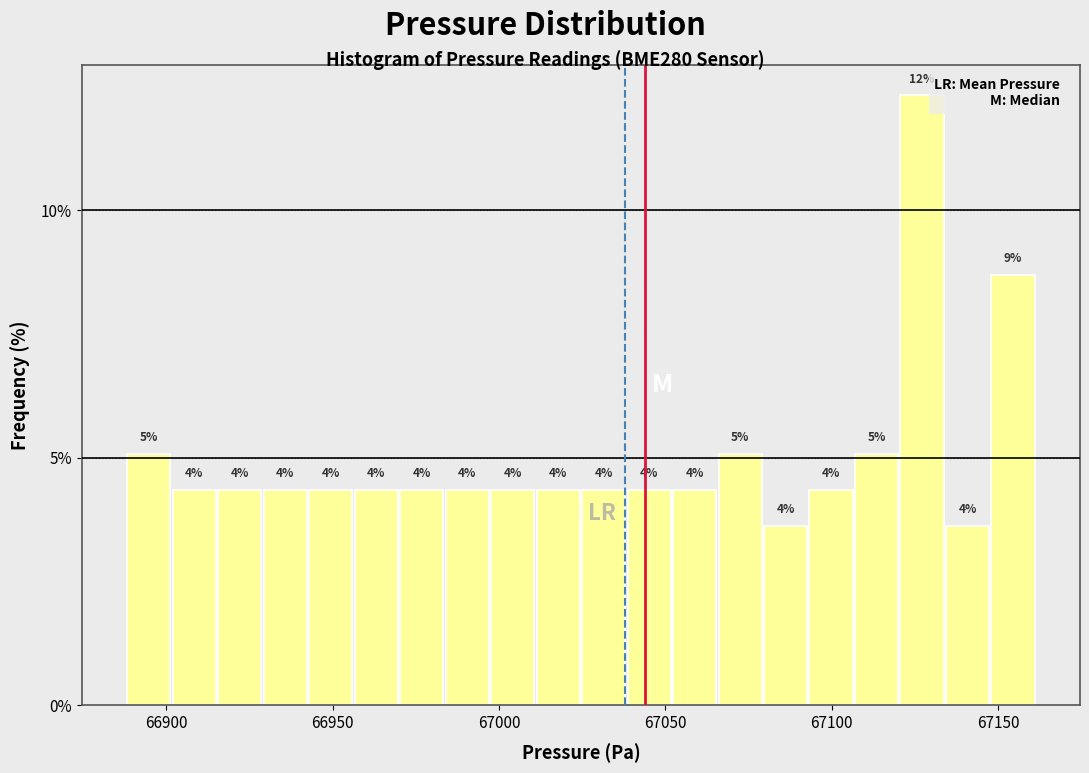

Around what value on the x-axis is the tallest bar? Give the approximate position of its centre, as read against the axis.

67125